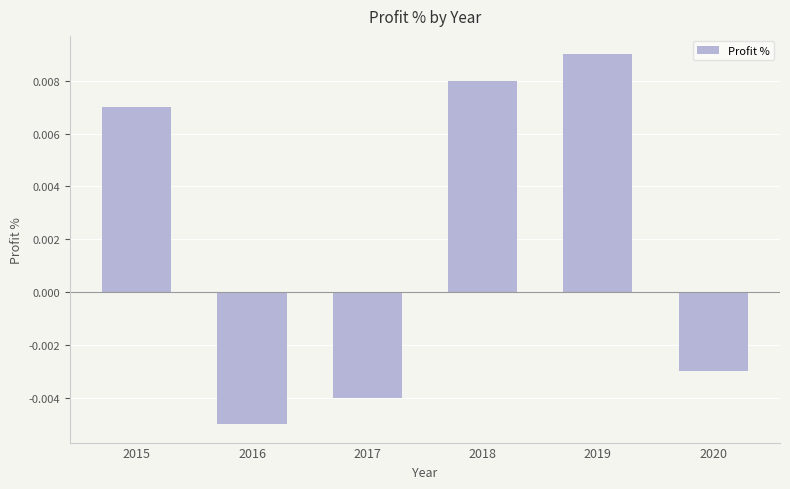

Which label corresponds to the largest value in the chart?

2019